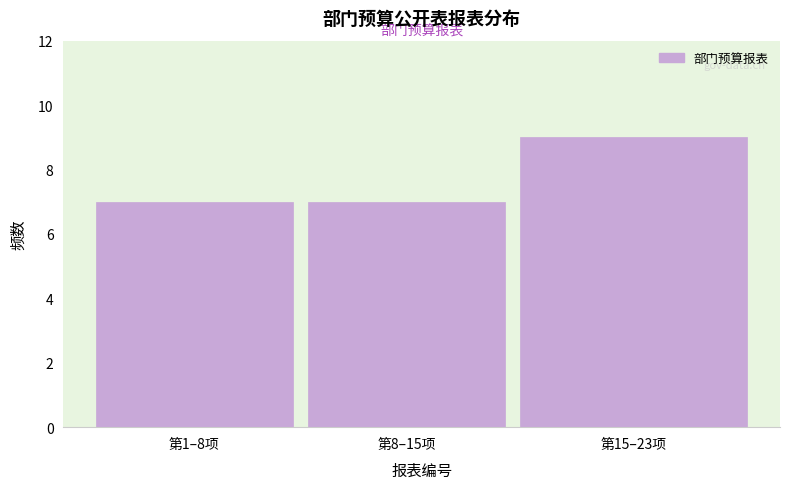

Reading right to left, extract all data points from this chart.

第15–23项=9	第8–15项=7	第1–8项=7